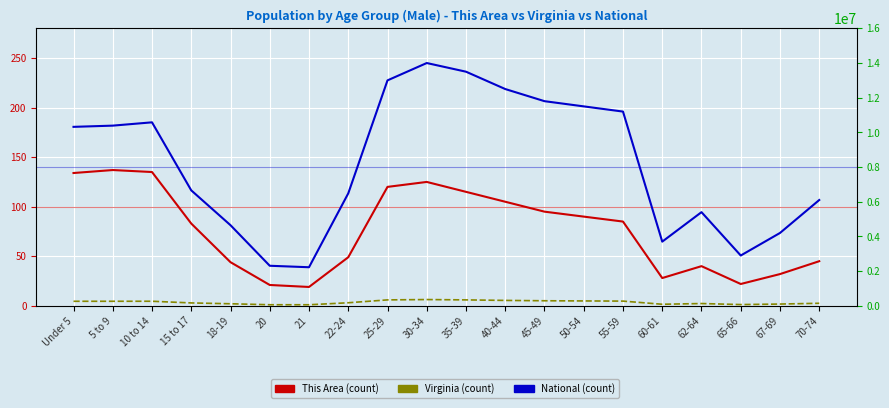

Is the value of Virginia at 62-64 greater than the value of National at 21?

No